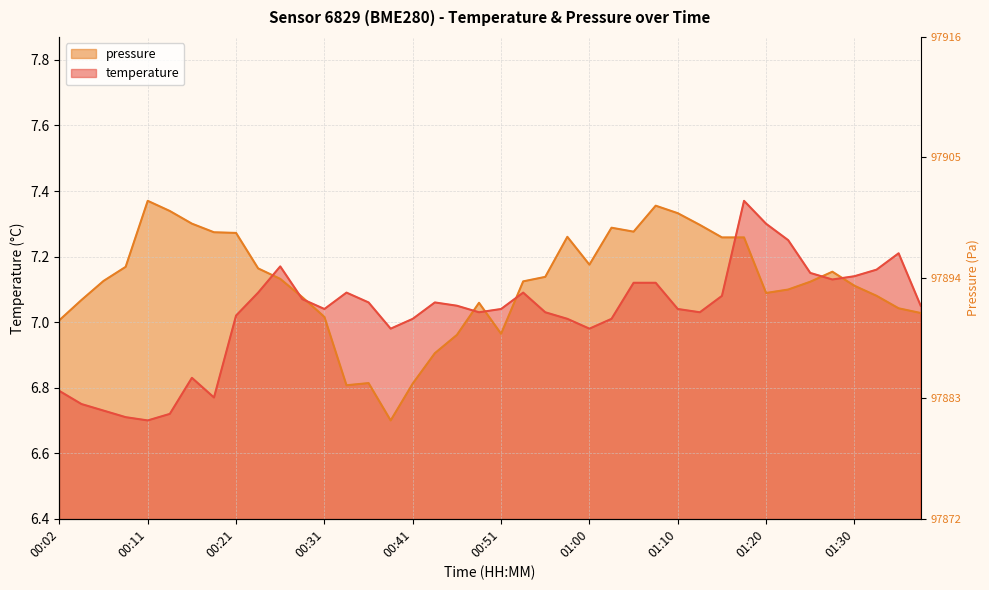

What is the difference between the maximum and minimum values in the pressure_normalized series?

0.7